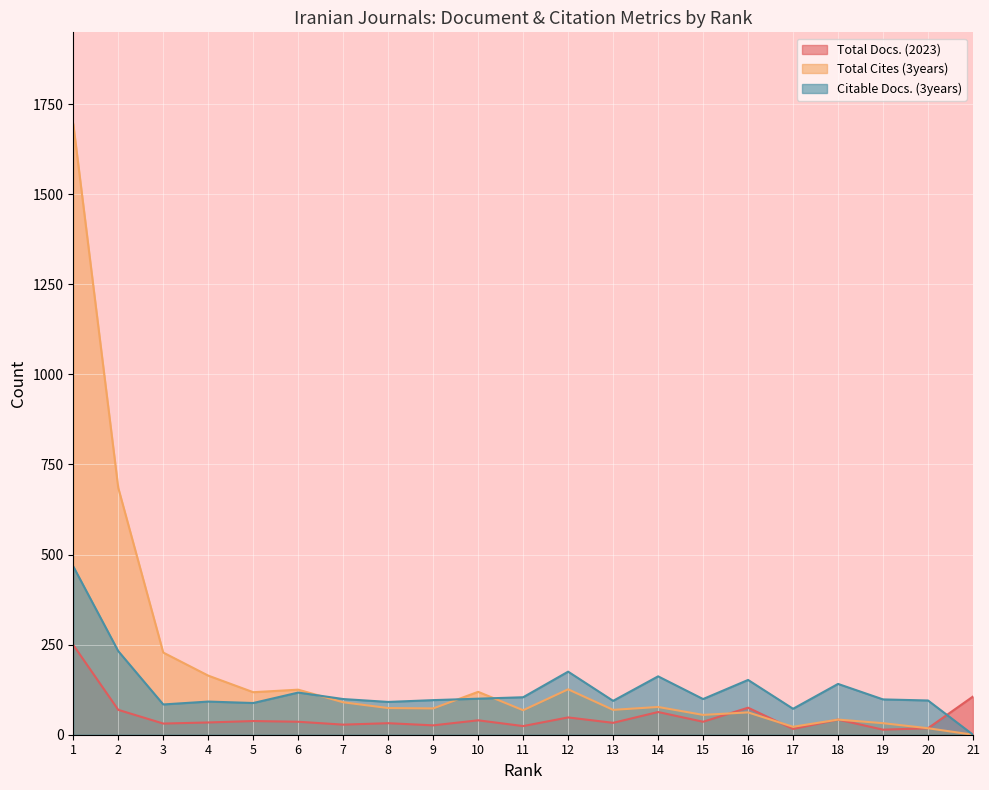

Rank the series by their maximum value, from lowest to highest.

Total Docs. (2023), Citable Docs. (3years), Total Cites (3years)